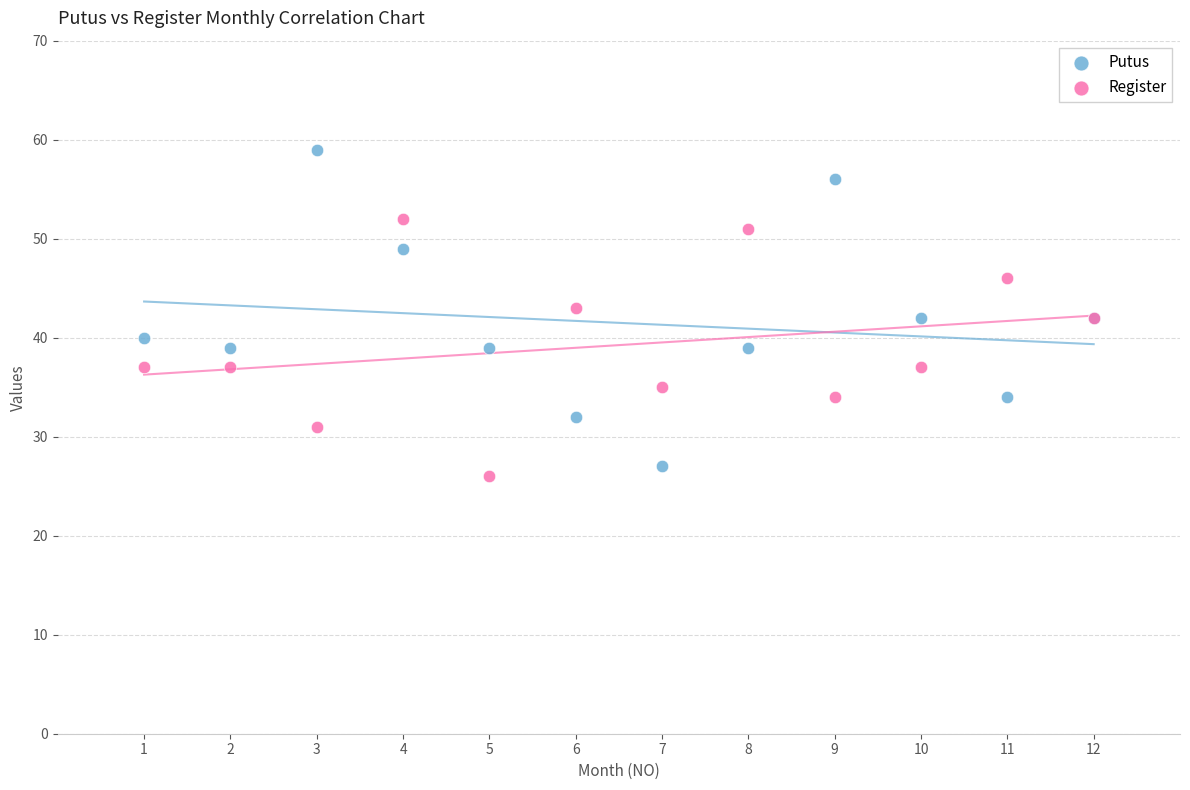

Which series reaches the maximum Y coordinate?

Putus